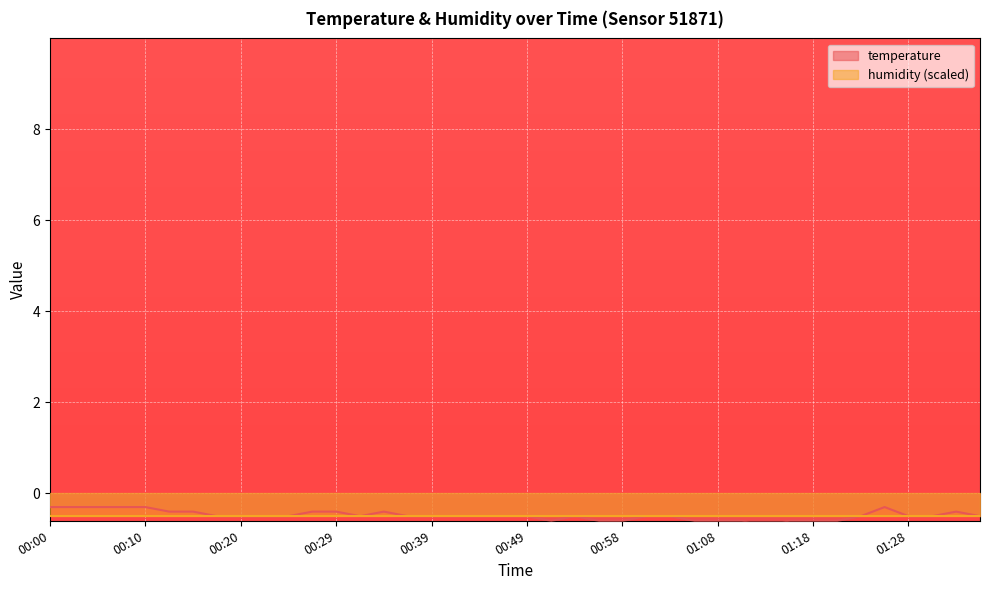

True or false: the data has more than 0 interior local peaks.

True